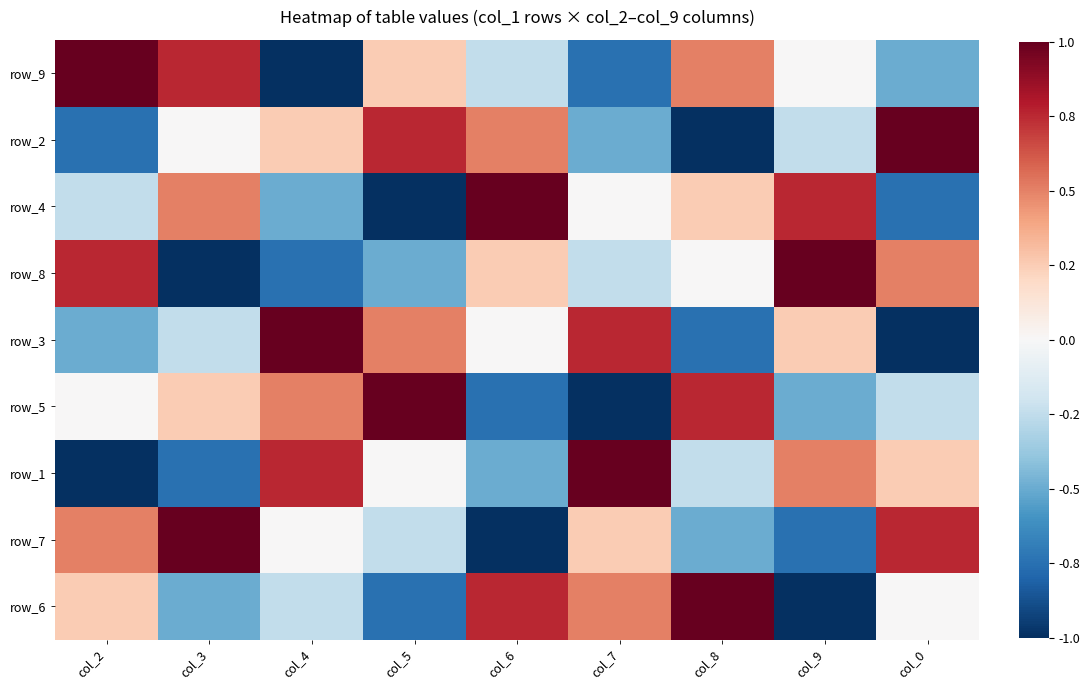

Is it true that row_8 equals -0.3 at col_3?

False